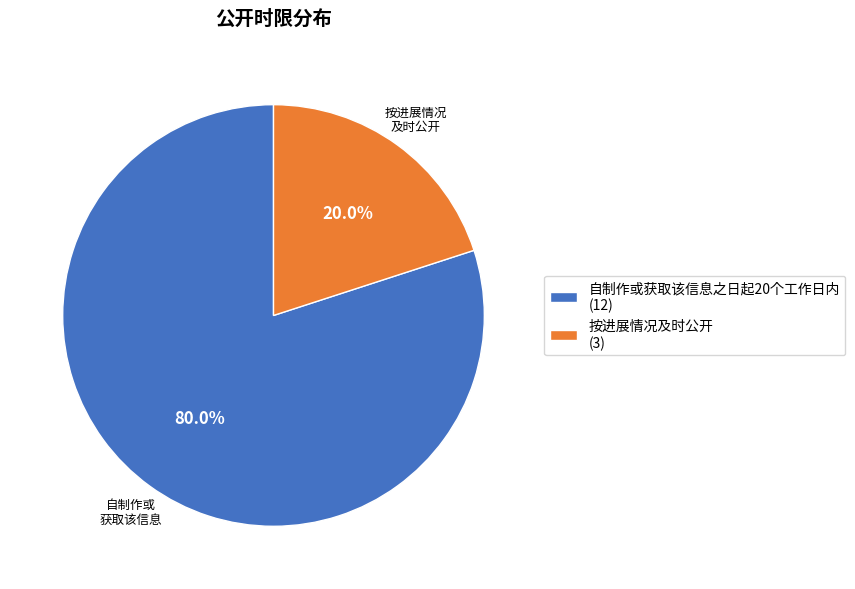

Is there any slice that represents more than half of the pie?

Yes